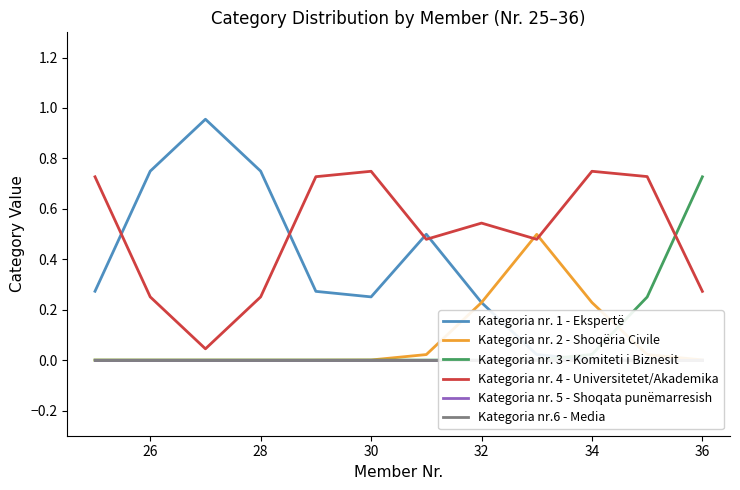

Which series has the largest total across all categories?

Kategoria nr. 4 - Universitetet/Akademika